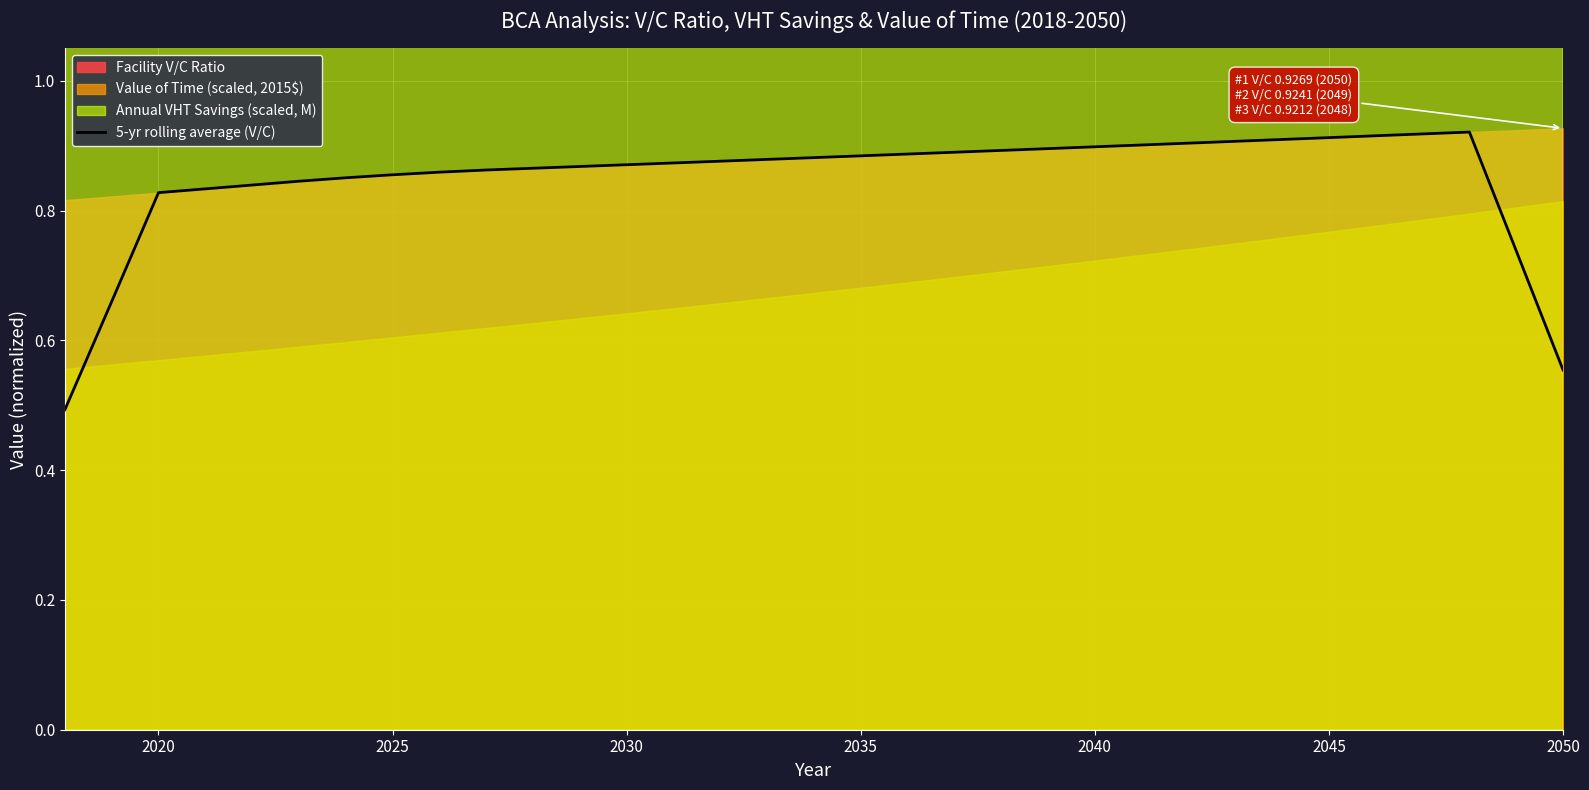

What is the minimum value for 5-yr rolling average (V/C)?

0.5